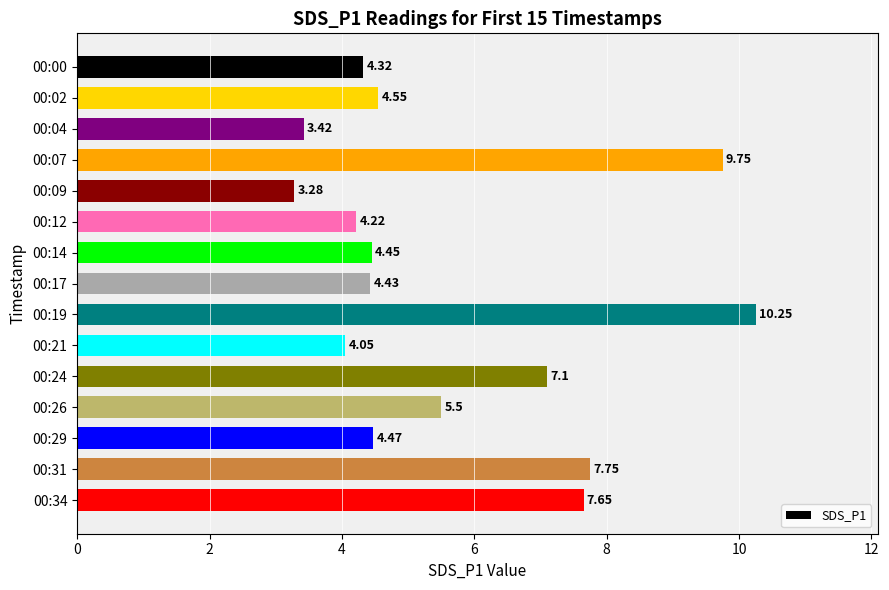

What is the difference between the values at 00:00 and 00:26?

1.2